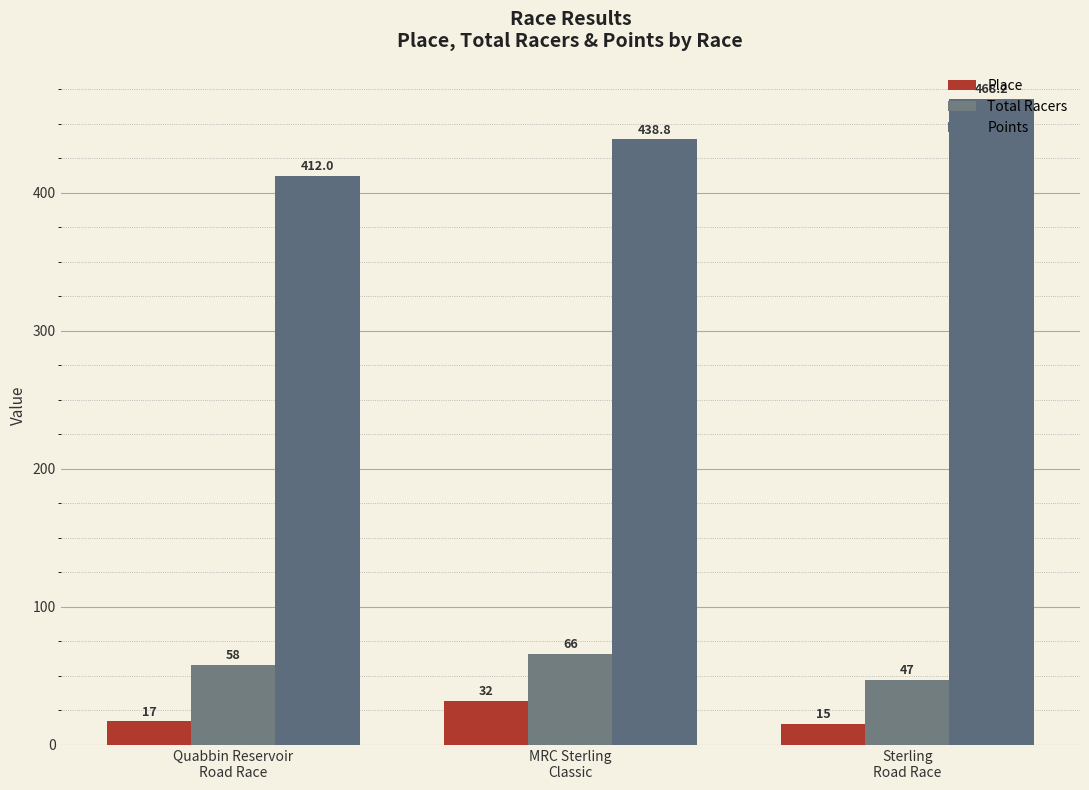

Which has a higher value, MRC Sterling
Classic or Sterling
Road Race?

MRC Sterling
Classic